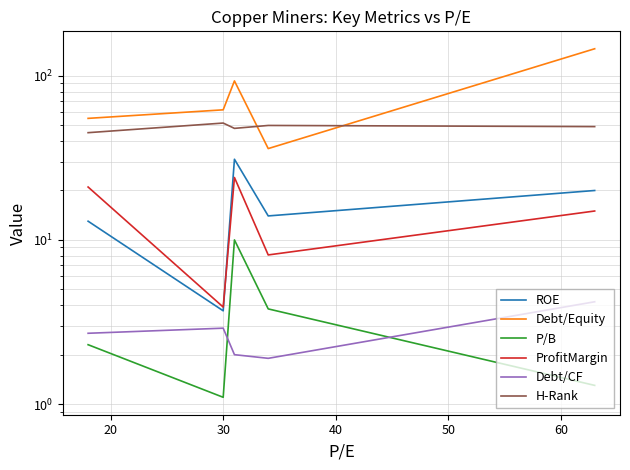

What is the total value across all series at 50?

235.5